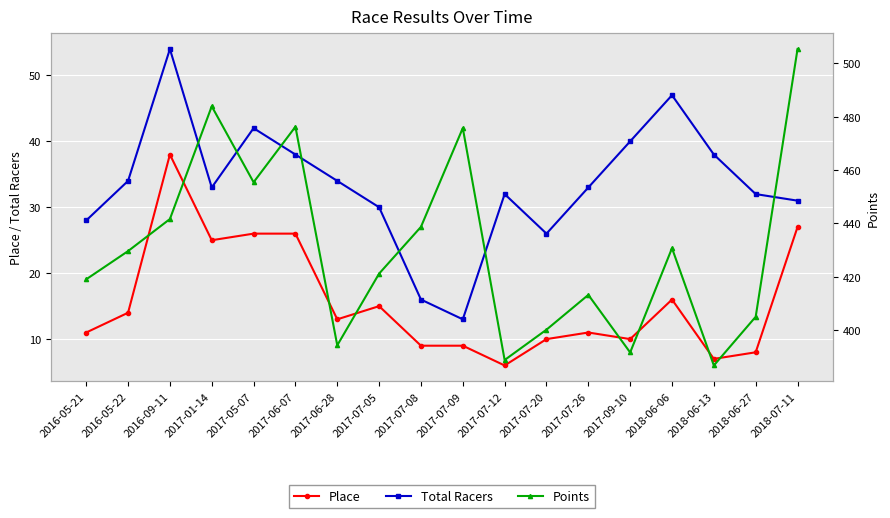

What are all the series names shown in the legend?

Place, Total Racers, Points